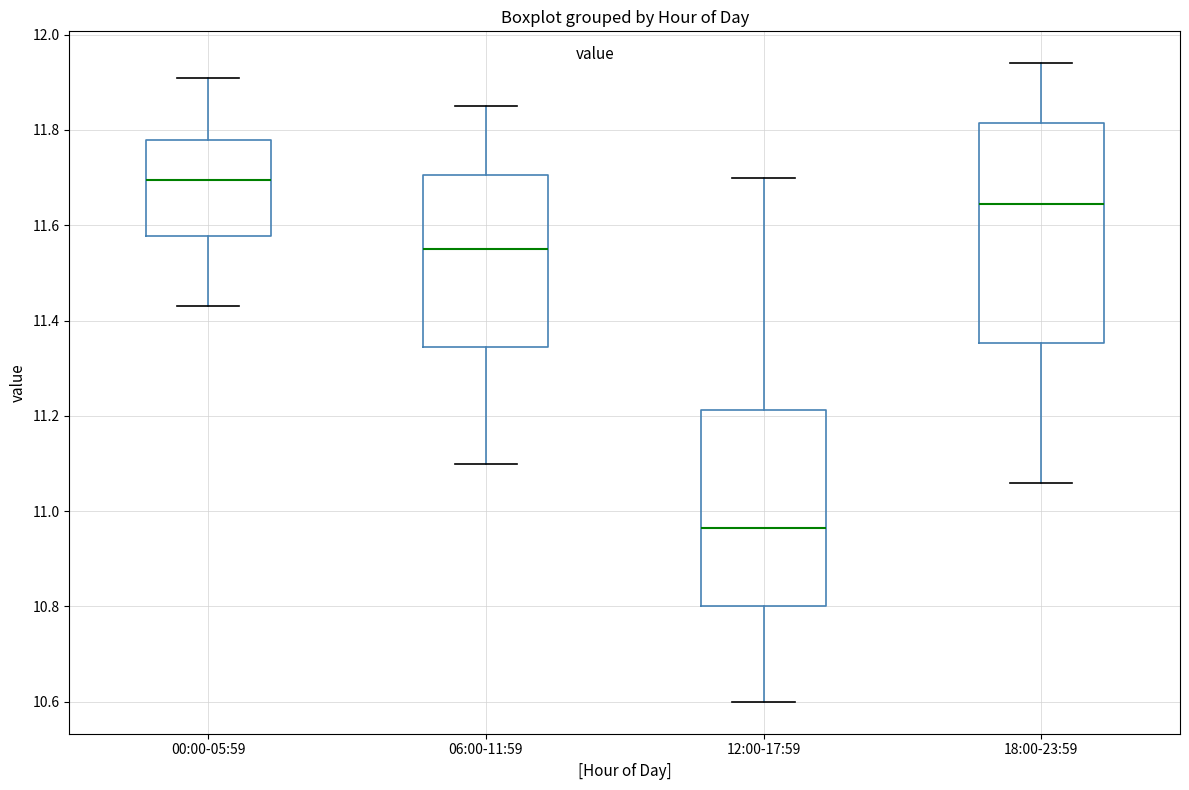

Reading left to right, read every box against the y-axis: the position of its median line, the range the box covers, and the ends of its whiskers. The values are not printed on the chart, so give them approximately, as read against the axis.

00:00-05:59: median 11.70, box 11.58 to 11.78, whiskers 11.44 to 11.92
06:00-11:59: median 11.56, box 11.34 to 11.70, whiskers 11.10 to 11.86
12:00-17:59: median 10.96, box 10.80 to 11.22, whiskers 10.60 to 11.70
18:00-23:59: median 11.64, box 11.36 to 11.82, whiskers 11.06 to 11.94